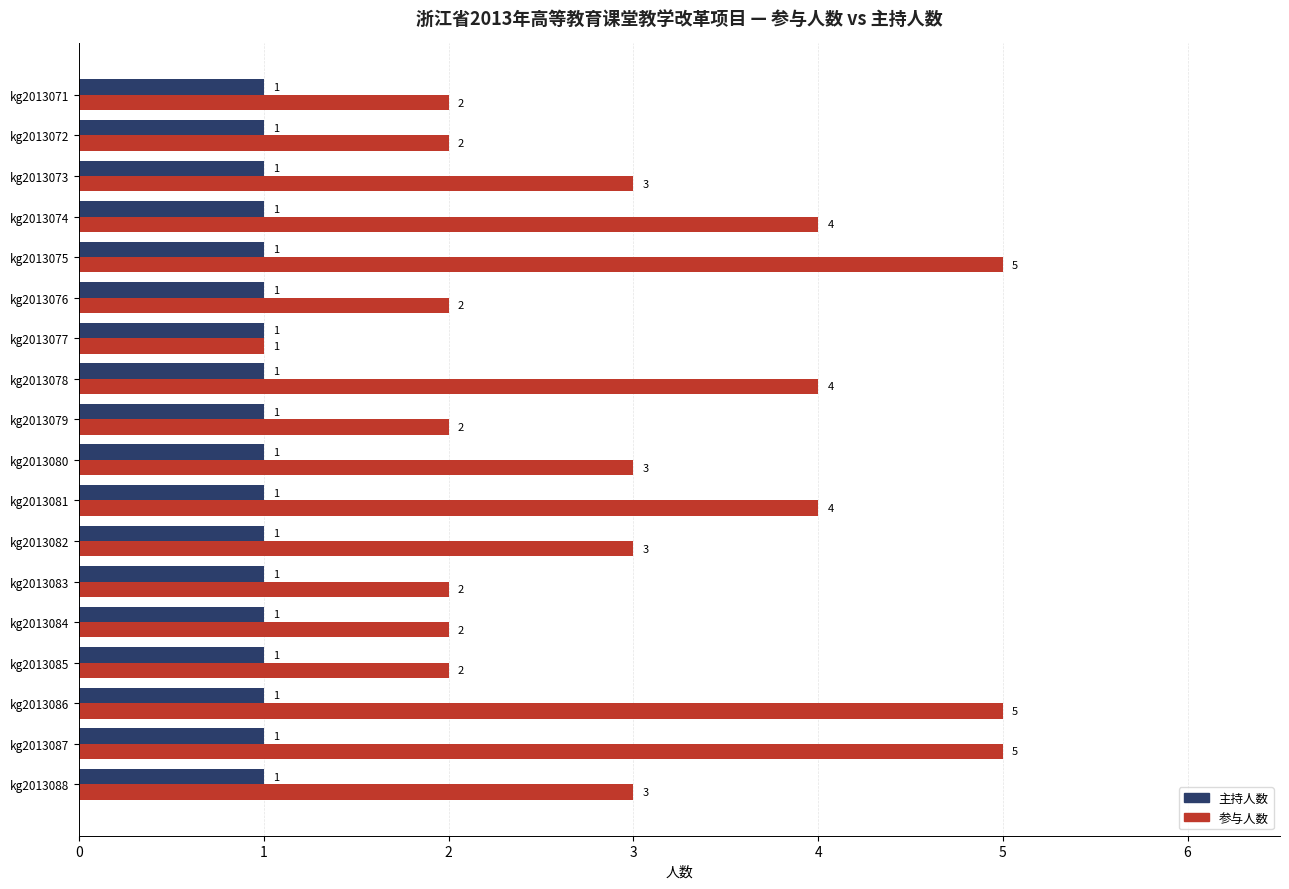

Rank the series at kg2013078 from highest to lowest value.

参与人数, 主持人数